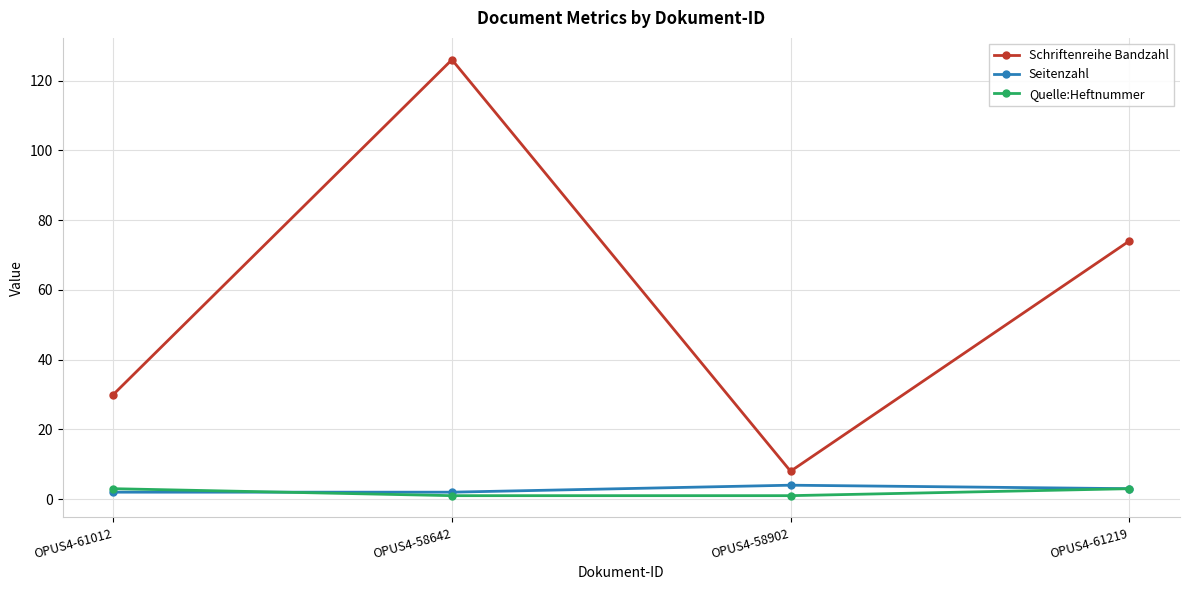

What is the total value across all series at OPUS4-58902?

13